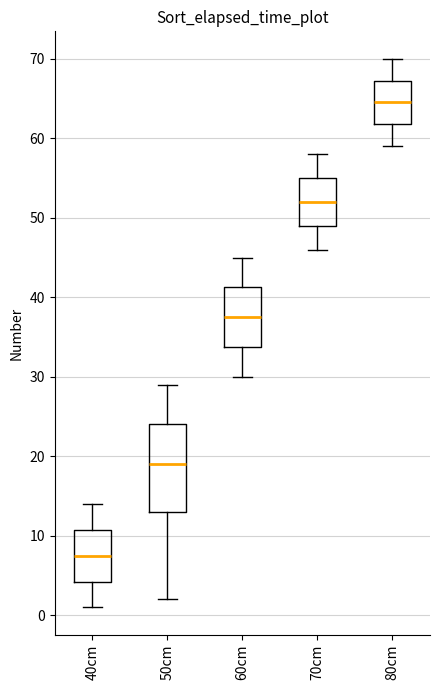

Reading left to right, read every box against the y-axis: the position of its median line, the range the box covers, and the ends of its whiskers. The values are not printed on the chart, so give them approximately, as read against the axis.

40cm: median 8, box 4 to 11, whiskers 1 to 14
50cm: median 19, box 13 to 24, whiskers 2 to 29
60cm: median 38, box 34 to 41, whiskers 30 to 45
70cm: median 52, box 49 to 55, whiskers 46 to 58
80cm: median 65, box 62 to 67, whiskers 59 to 70